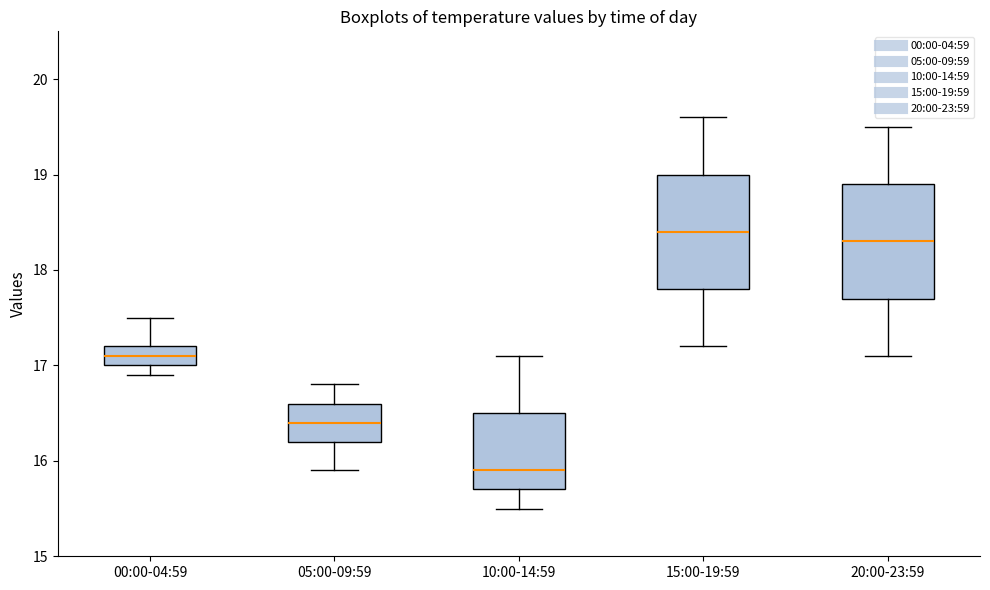

Which box's median line is the lowest?

10:00-14:59